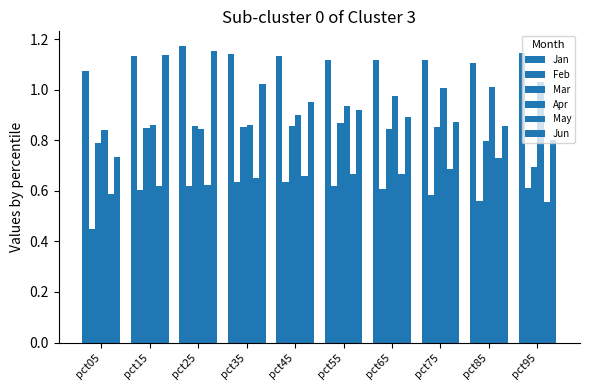

What is the minimum value for Feb?

0.5